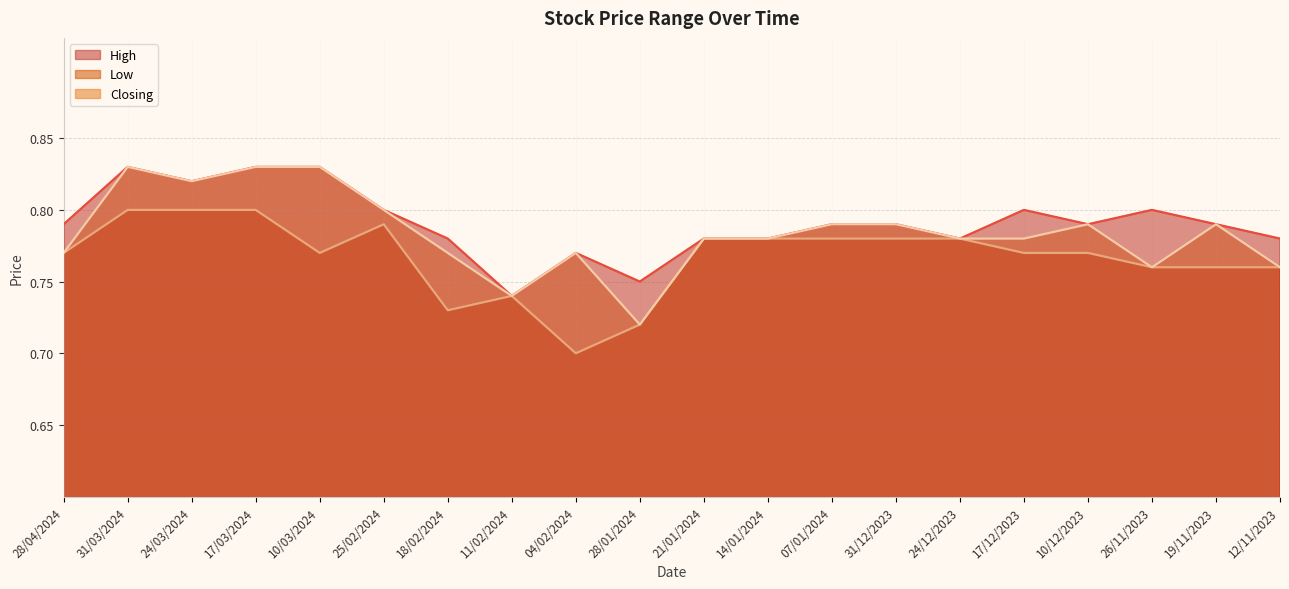

Reading left to right, extract all data points from this chart.

High: 28/04/2024=0.8	31/03/2024=0.8	24/03/2024=0.8	17/03/2024=0.8	10/03/2024=0.8	25/02/2024=0.8	18/02/2024=0.8	11/02/2024=0.7	04/02/2024=0.8	28/01/2024=0.8	21/01/2024=0.8	14/01/2024=0.8	07/01/2024=0.8	31/12/2023=0.8	24/12/2023=0.8	17/12/2023=0.8	10/12/2023=0.8	26/11/2023=0.8	19/11/2023=0.8	12/11/2023=0.8
Low: 28/04/2024=0.8	31/03/2024=0.8	24/03/2024=0.8	17/03/2024=0.8	10/03/2024=0.8	25/02/2024=0.8	18/02/2024=0.7	11/02/2024=0.7	04/02/2024=0.7	28/01/2024=0.7	21/01/2024=0.8	14/01/2024=0.8	07/01/2024=0.8	31/12/2023=0.8	24/12/2023=0.8	17/12/2023=0.8	10/12/2023=0.8	26/11/2023=0.8	19/11/2023=0.8	12/11/2023=0.8
Closing: 28/04/2024=0.8	31/03/2024=0.8	24/03/2024=0.8	17/03/2024=0.8	10/03/2024=0.8	25/02/2024=0.8	18/02/2024=0.8	11/02/2024=0.7	04/02/2024=0.8	28/01/2024=0.7	21/01/2024=0.8	14/01/2024=0.8	07/01/2024=0.8	31/12/2023=0.8	24/12/2023=0.8	17/12/2023=0.8	10/12/2023=0.8	26/11/2023=0.8	19/11/2023=0.8	12/11/2023=0.8